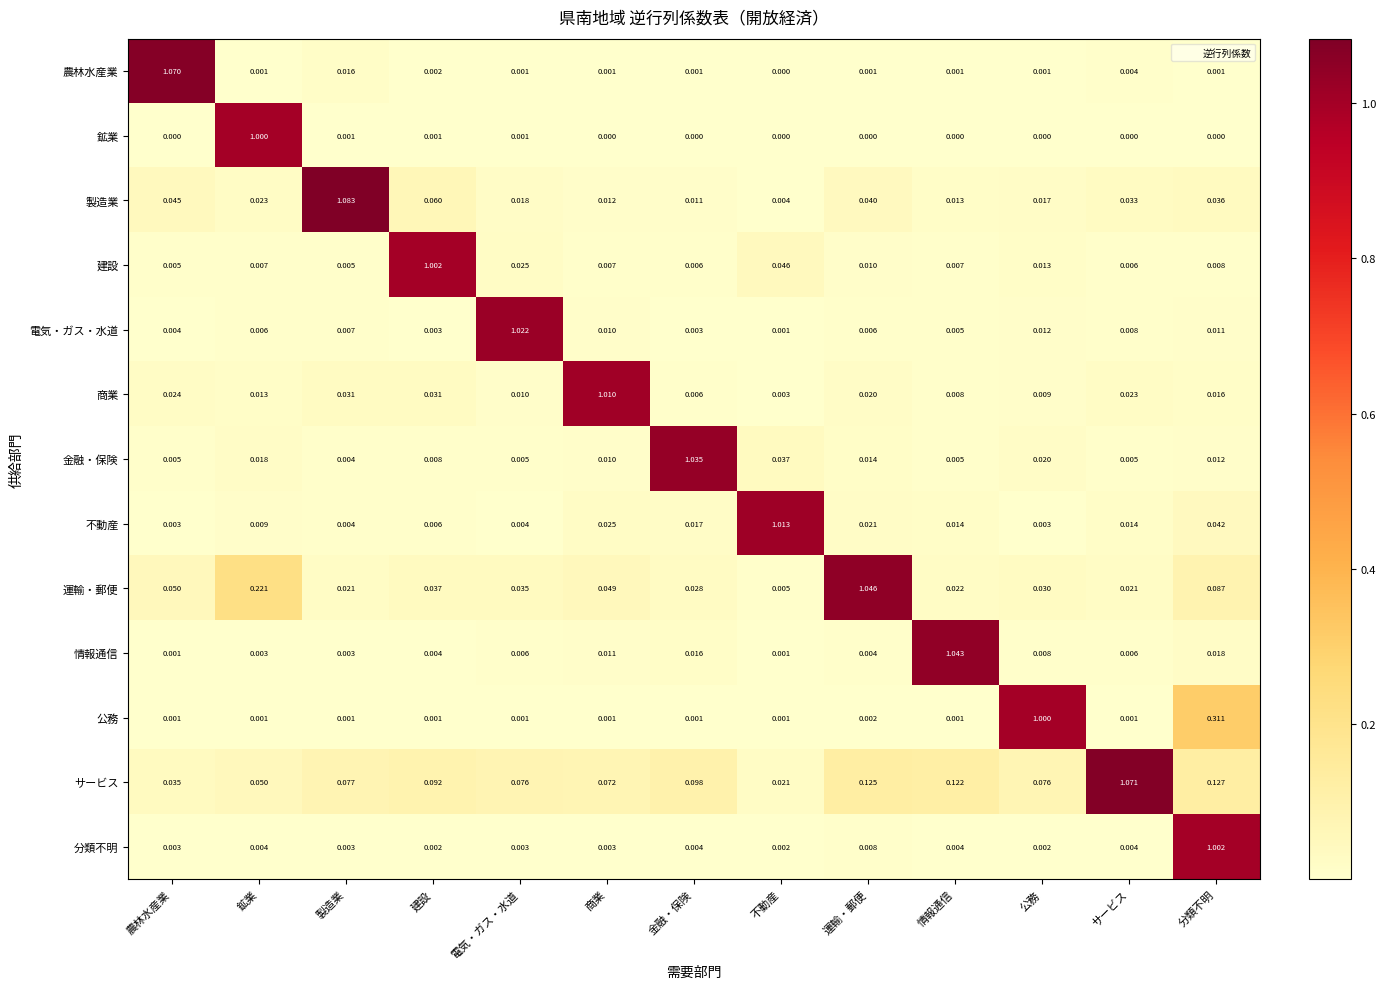

Is the value of 不動産 at 電気・ガス・水道 greater than the value of 製造業 at 鉱業?

No